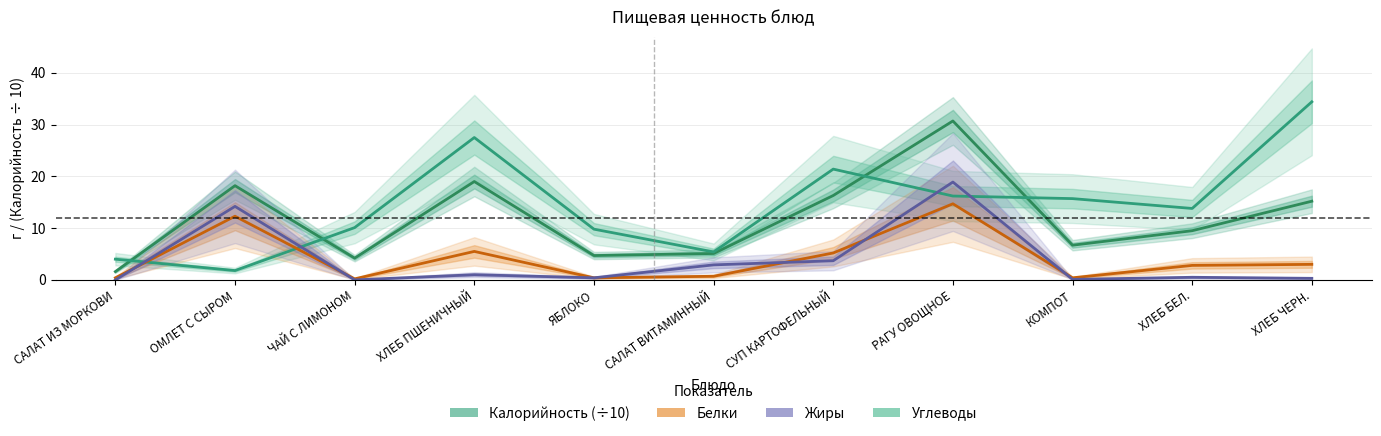

True or false: Жиры has more than 1 interior local peaks.

True